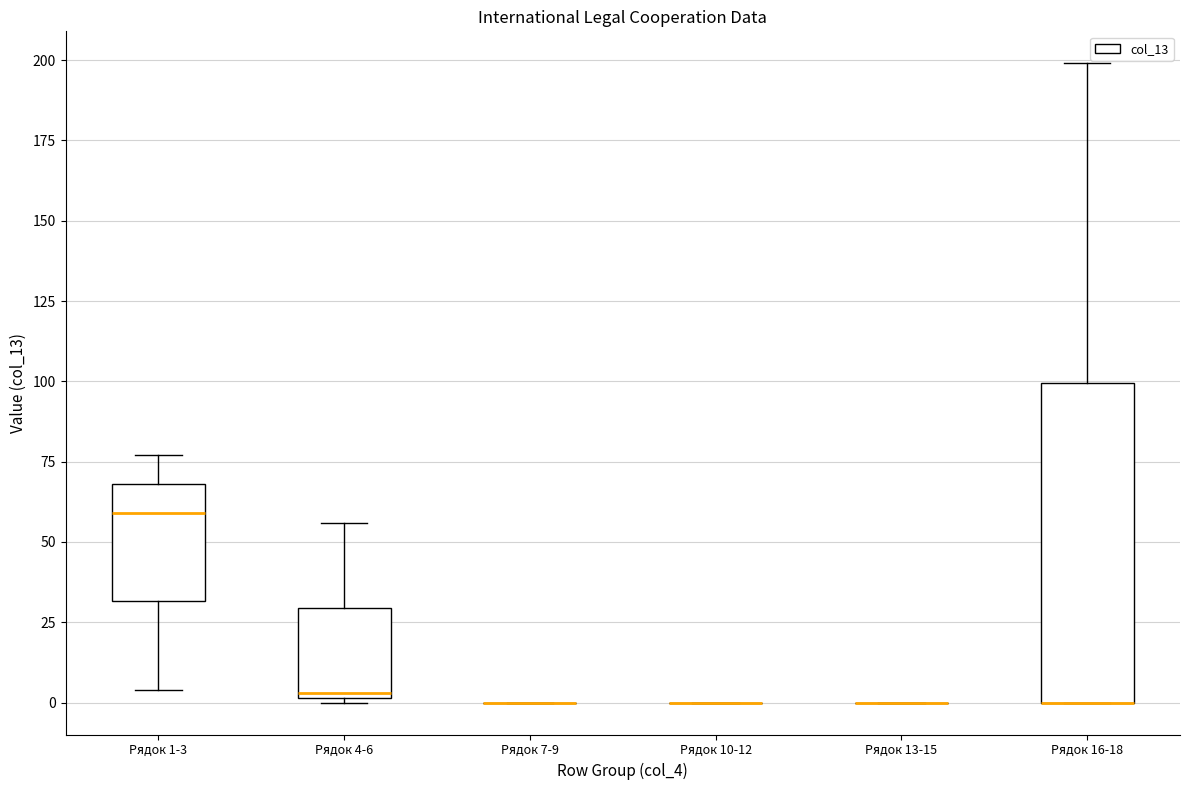

Reading left to right, transcribe this box plot: for each box, give where its median line is, the range the box spans, and where its two whiskers end, as read against the y-axis. The values are not printed on the chart, so give them approximately, as read against the axis.

Рядок 1-3: median 60, box 30 to 70, whiskers 5 to 75
Рядок 4-6: median 5, box 0 to 30, whiskers 0 to 55
Рядок 7-9: box collapsed to a line at 0, whiskers 0 to 0
Рядок 10-12: box collapsed to a line at 0, whiskers 0 to 0
Рядок 13-15: box collapsed to a line at 0, whiskers 0 to 0
Рядок 16-18: median 0 (drawn on the box's lower edge), box 0 to 100, whiskers 0 to 200